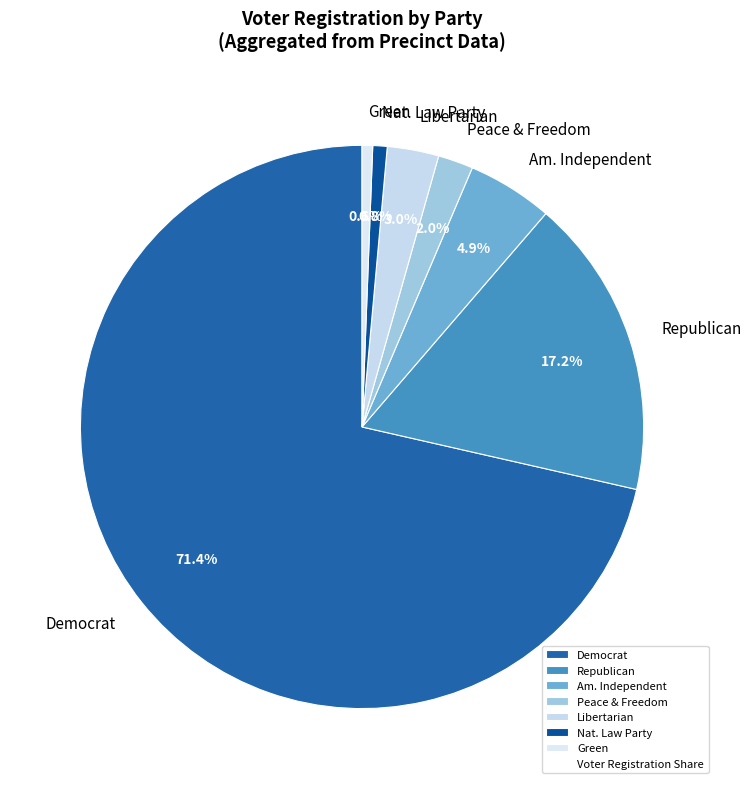

What is the largest slice in the pie chart?

Democrat